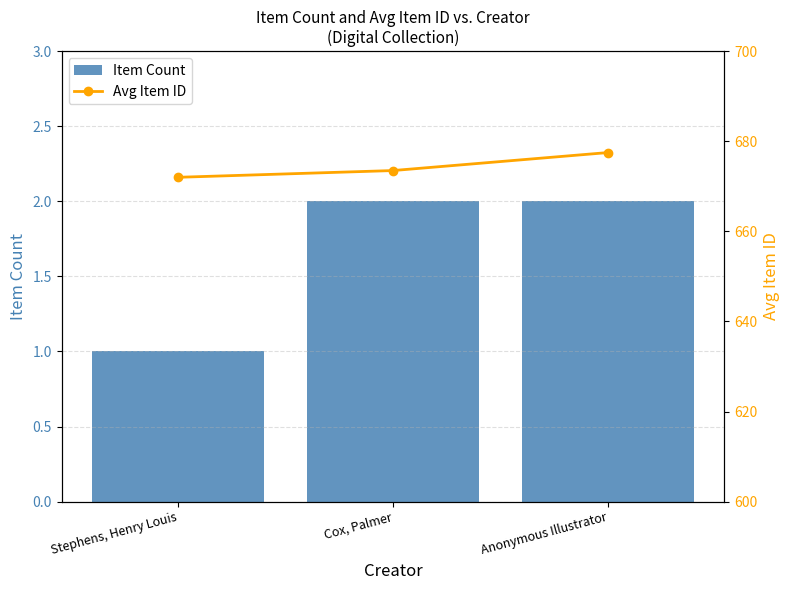

Where is Item Count nearest to the value 1?

Stephens, Henry Louis